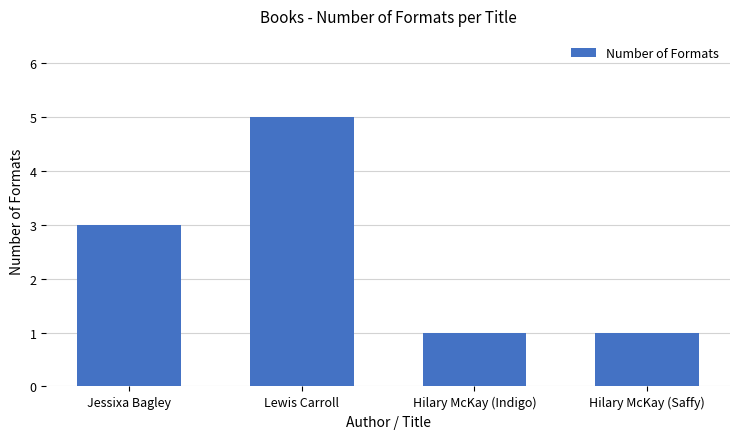

Which has a higher value, Hilary McKay (Indigo) or Lewis Carroll?

Lewis Carroll